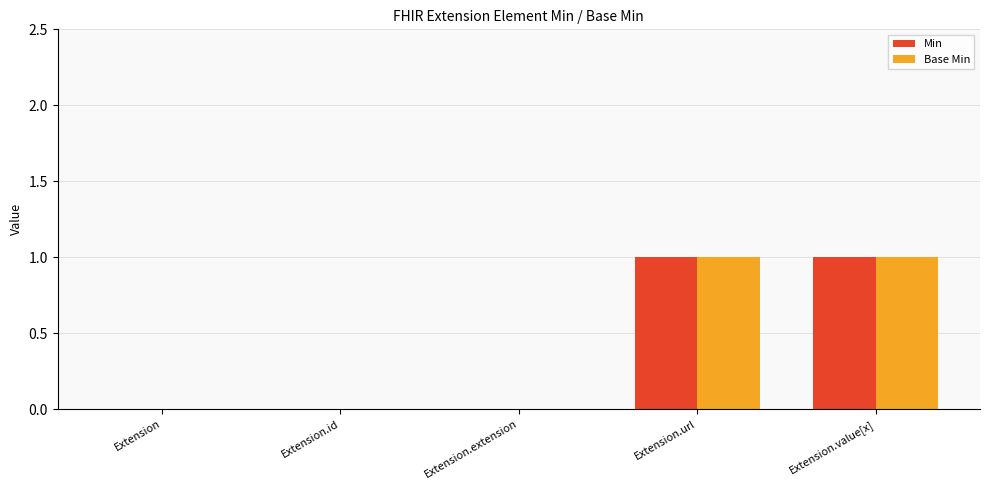

Is it true that Min equals 1 at Extension.value[x]?

True